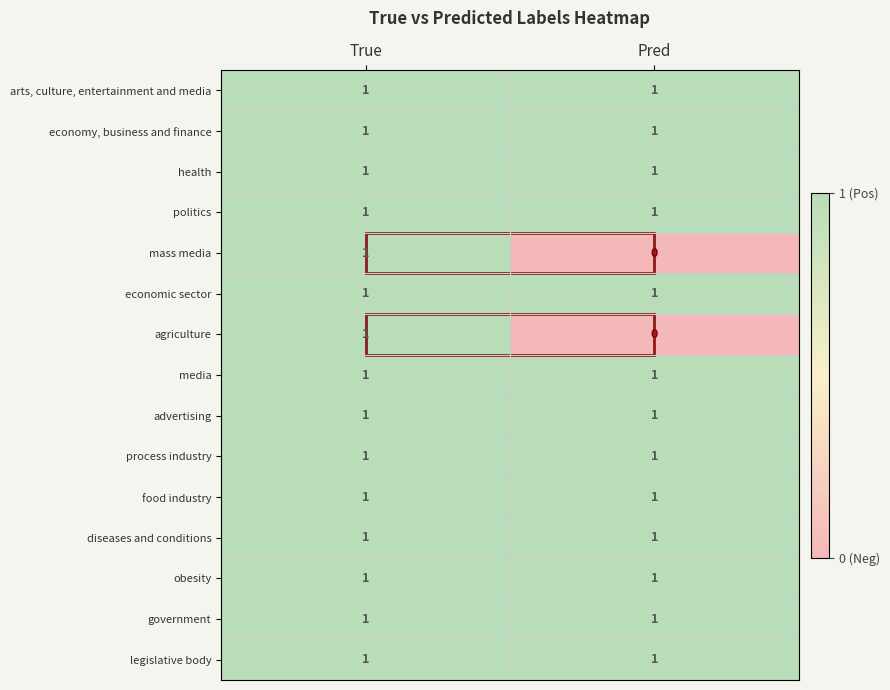

Which category has the lowest value across all series?

Pred